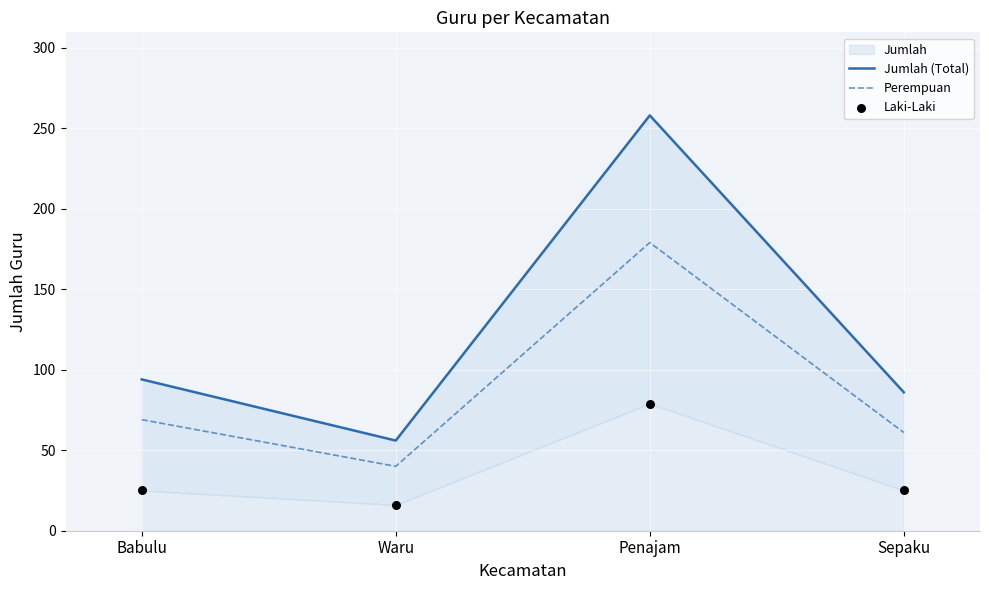

What is the total value across all series at Sepaku?

172